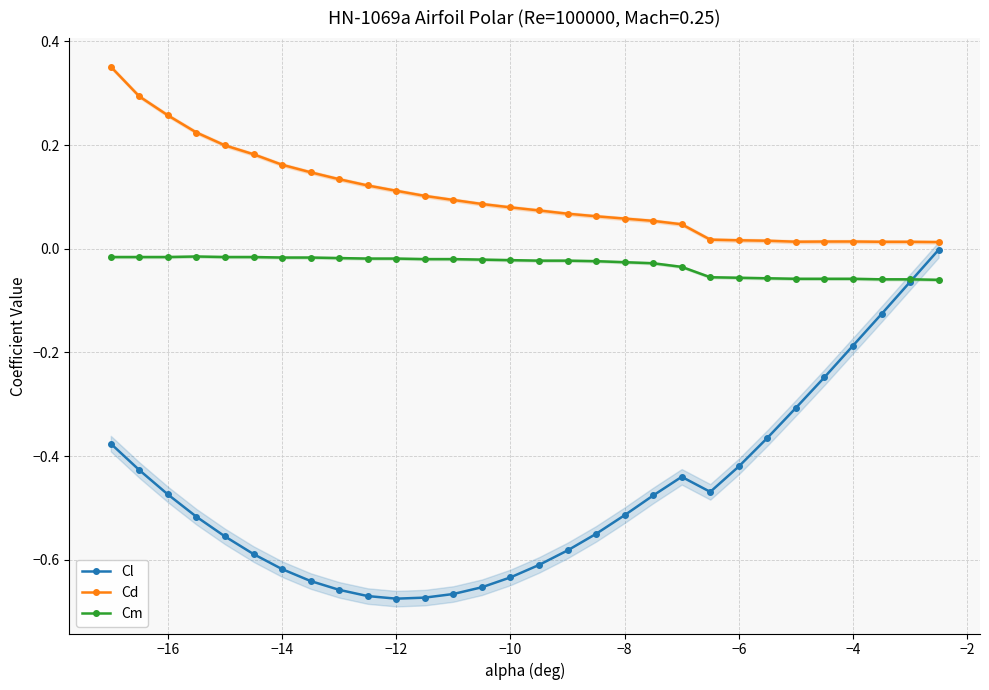

How many distinct data groups are displayed?

3